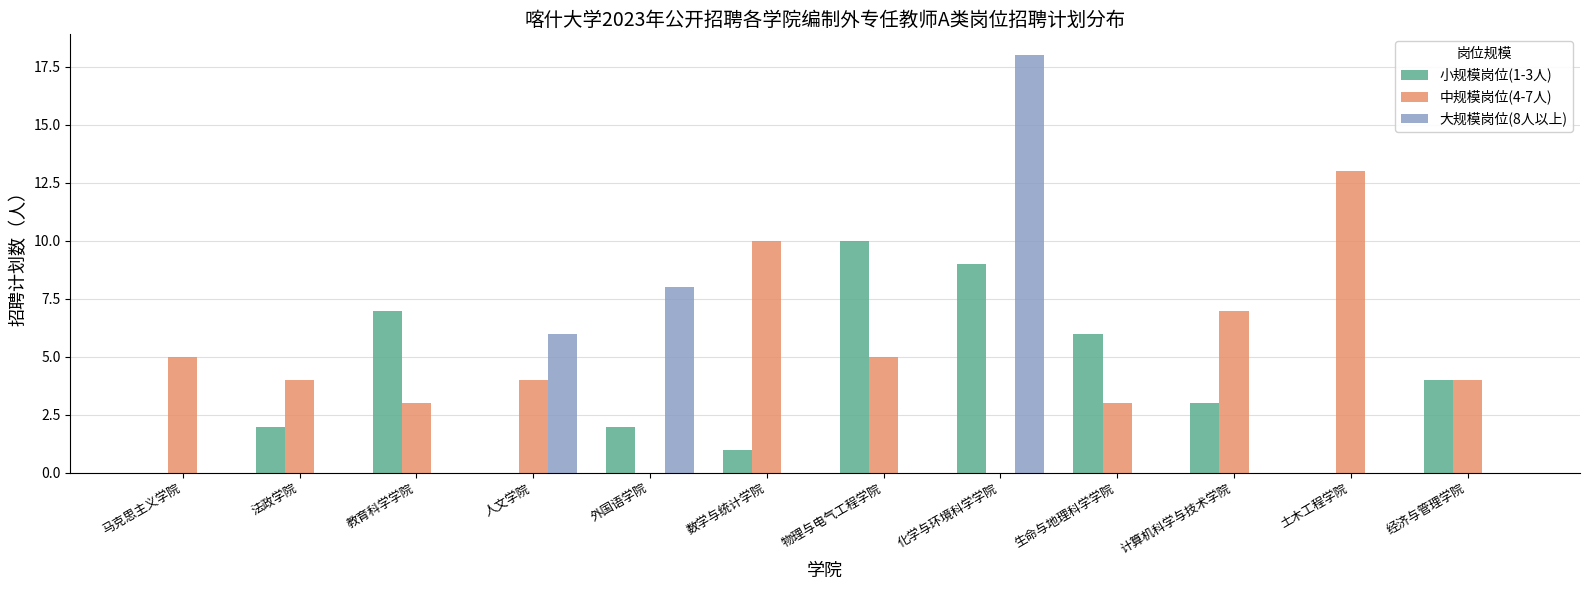

Are the bars grouped side by side (vs. stacked)?

Yes